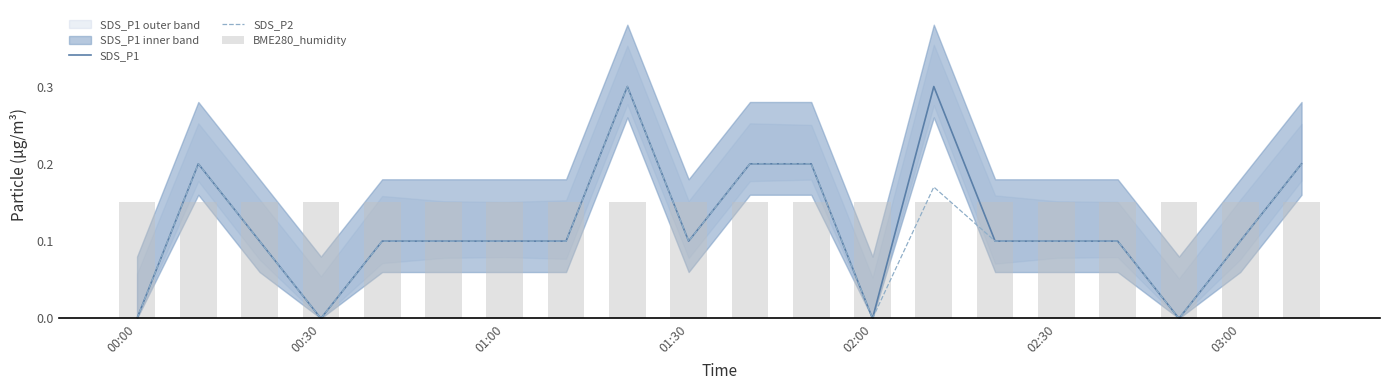

True or false: SDS_P1 has a value of 0.1 at 02:30.

True